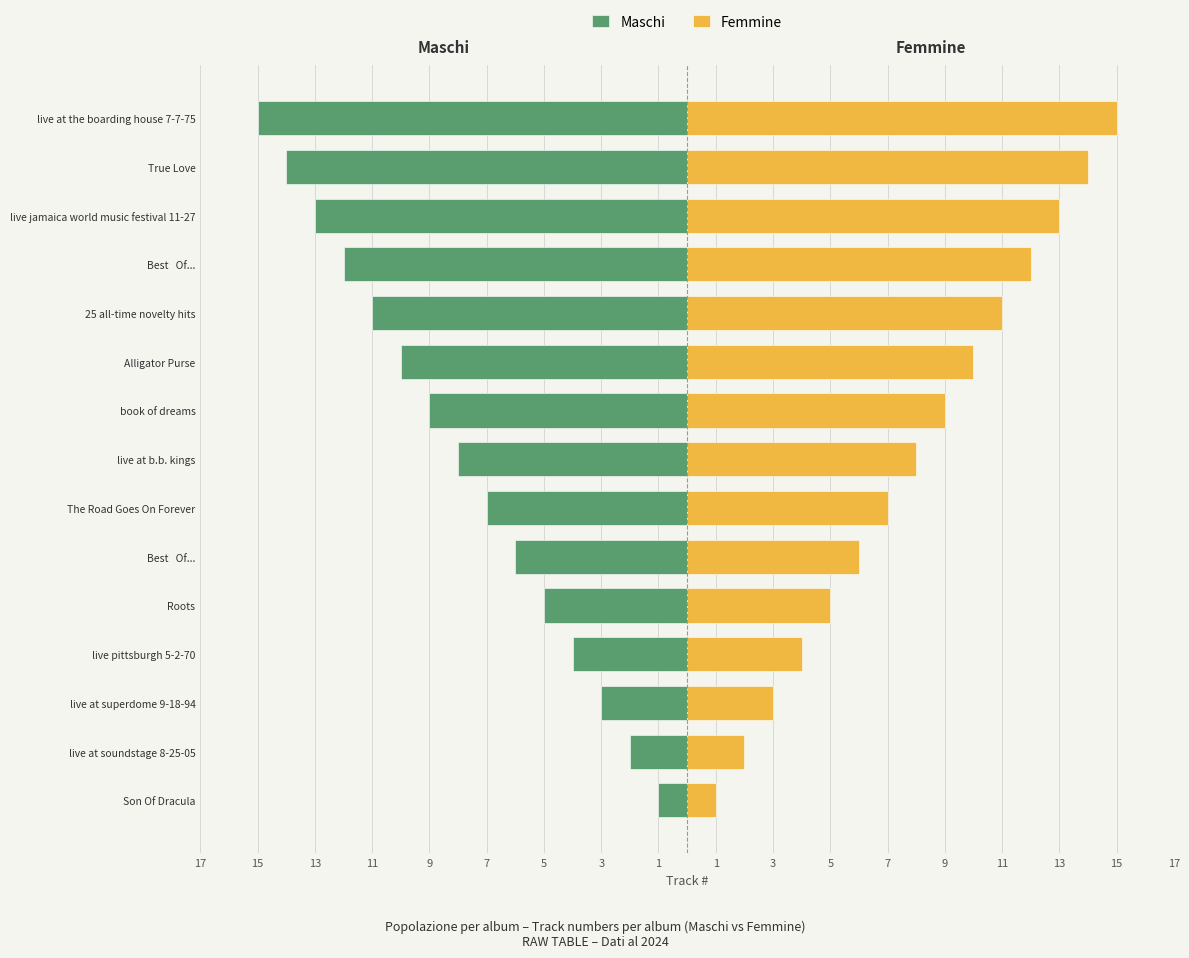

What is the difference between the second highest and minimum values in the Maschi series?

13